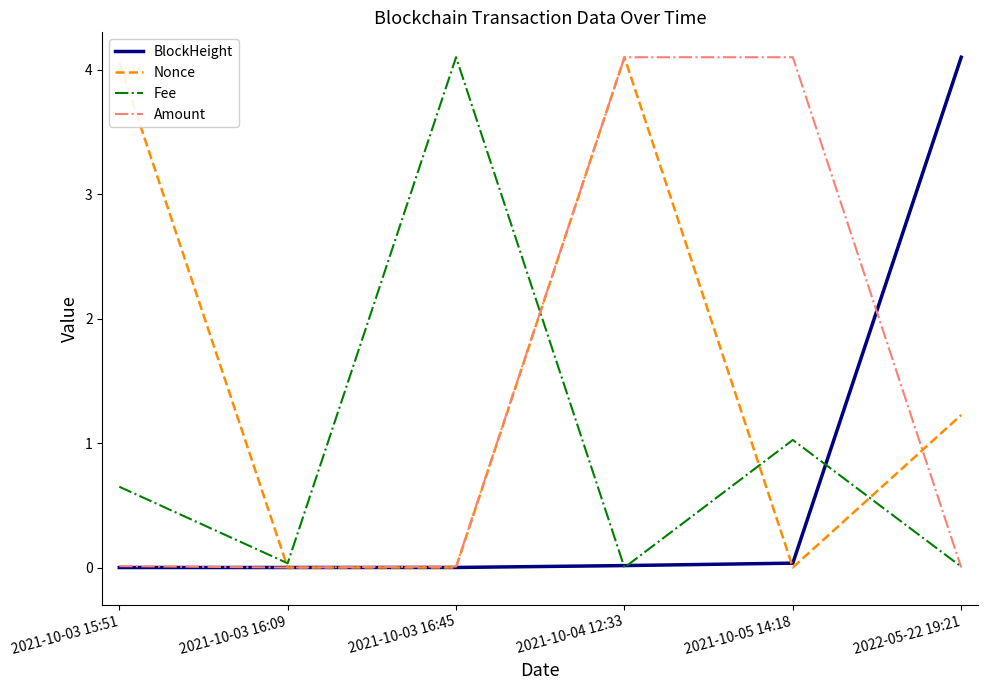

List the series in order of their overall mean, highest first.

Nonce, Amount, Fee, BlockHeight